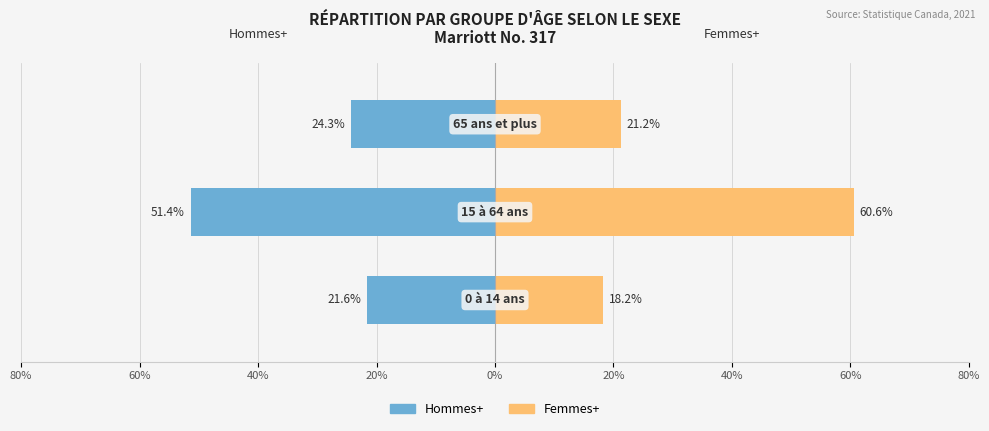

Read the Hommes+ value at 60%.

-51.4